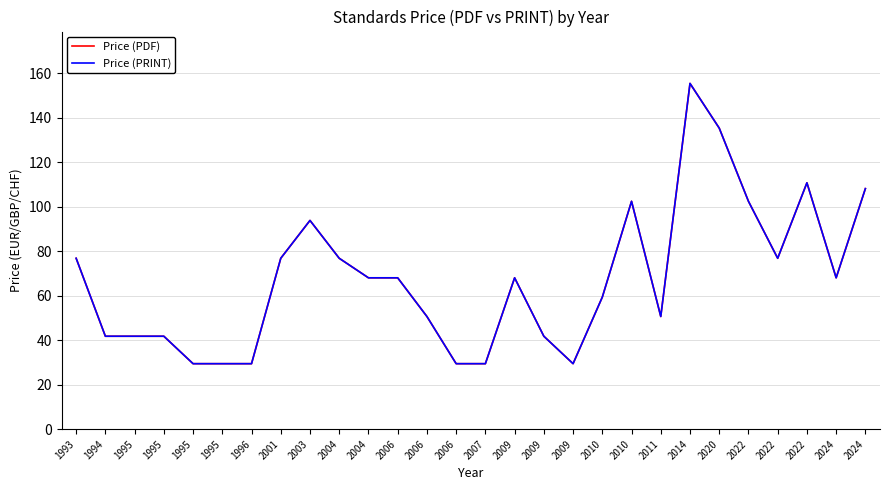

Reading left to right, list all the values displayed in this chart.

Price (PDF): 76.8	41.8	41.8	41.8	29.4	29.4	29.4	76.8	93.8	76.8	68.0	68.0	50.6	29.4	29.4	68.0	41.8	29.4	59.4	102.4	50.6	155.4	135.3	102.4	76.8	110.8	68.0	108.1
Price (PRINT): 76.8	41.8	41.8	41.8	29.4	29.4	29.4	76.8	93.8	76.8	68.0	68.0	50.6	29.4	29.4	68.0	41.8	29.4	59.4	102.4	50.6	155.4	135.3	102.4	76.8	110.8	68.0	108.1